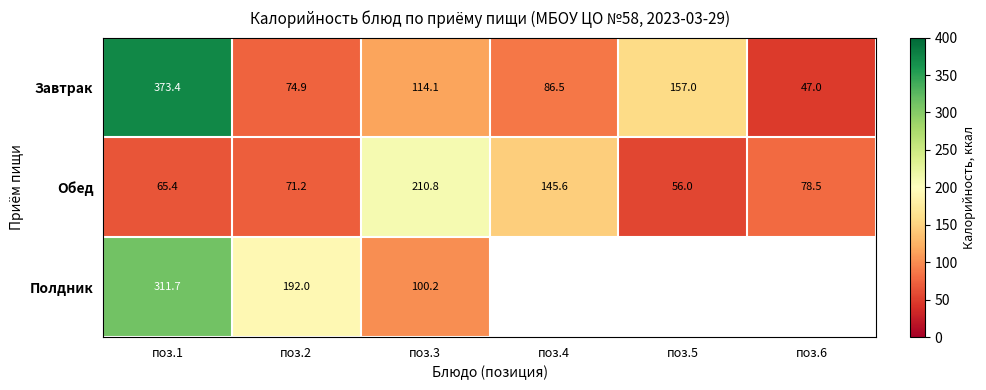

What is the difference between the maximum and minimum values in the Обед series?

154.8